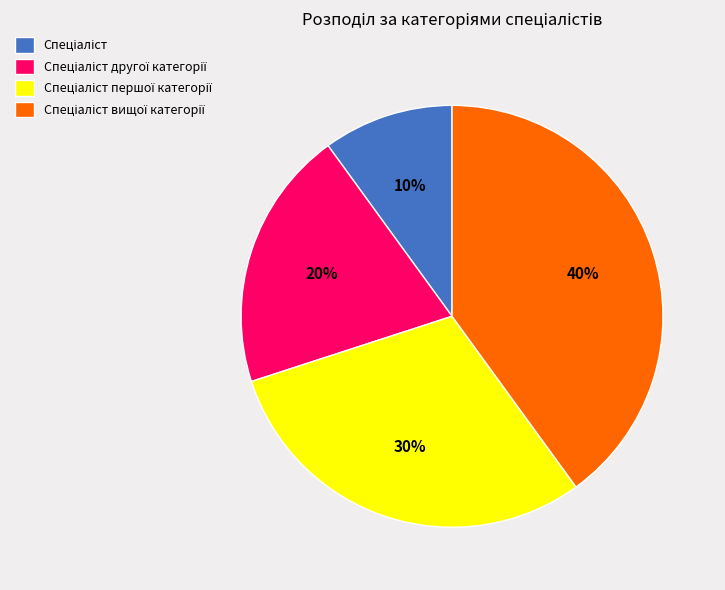

Count the number of slices in the pie.

4